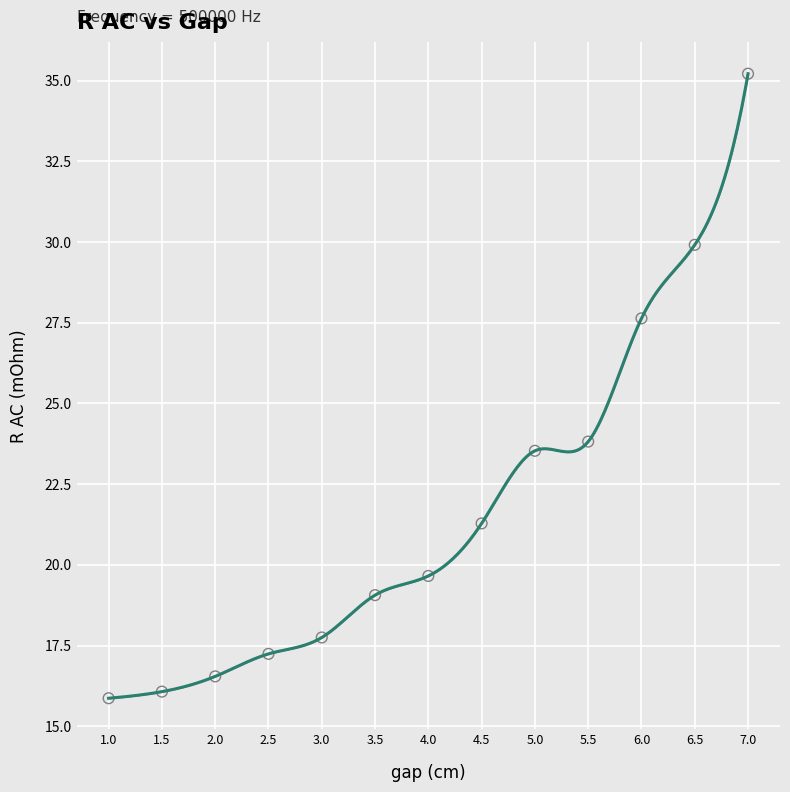

What is the range of X values (max minus min)?

6.0